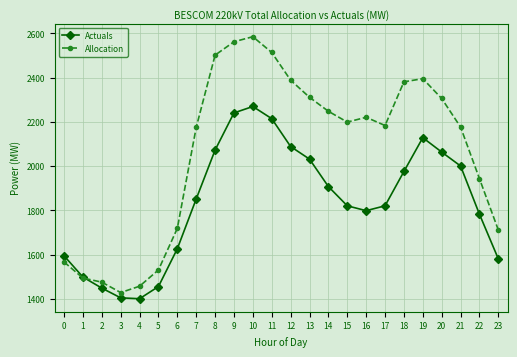

Where does the Allocation series first go above 2199?

8